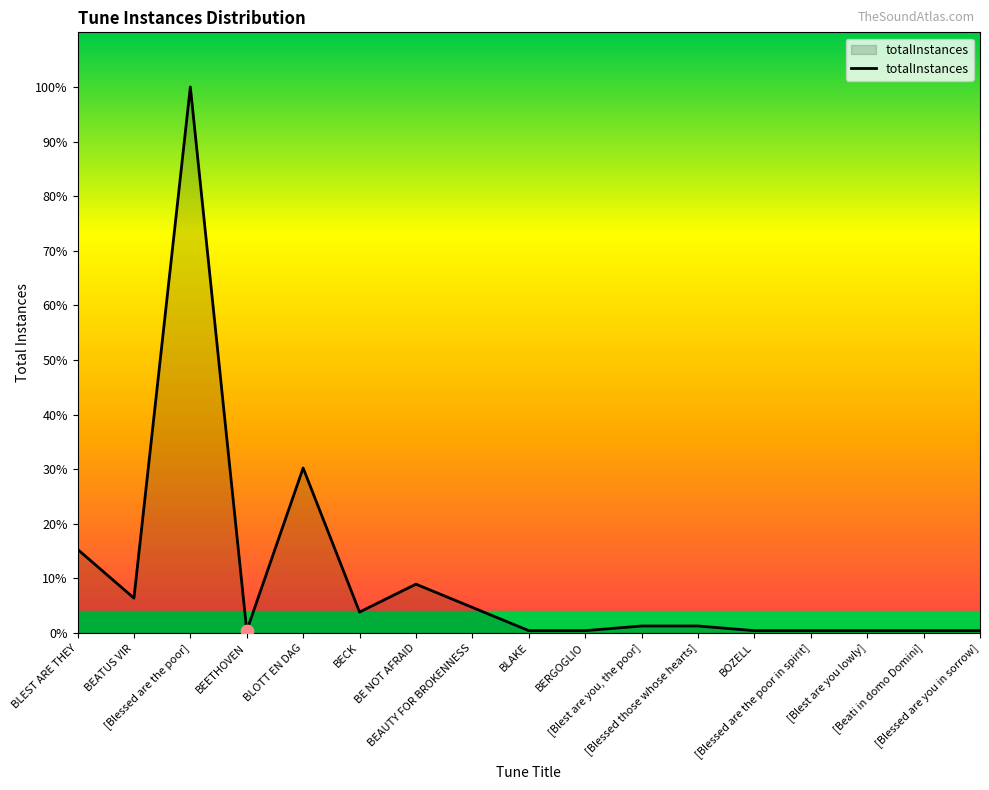

Which has a higher value, [Blessed are you in sorrow] or BLOTT EN DAG?

BLOTT EN DAG